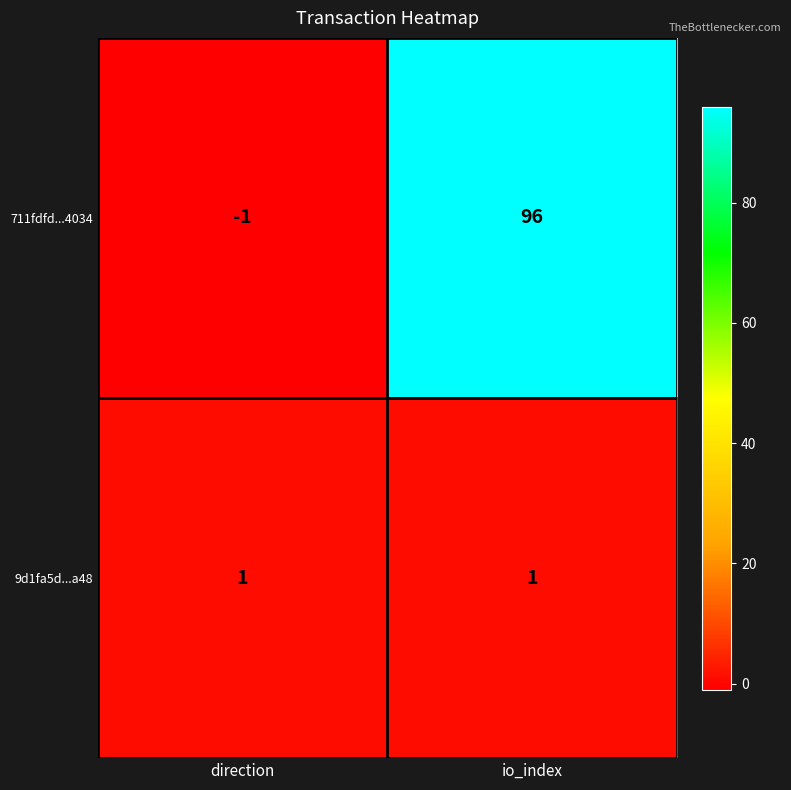

Count the number of data series in this chart.

2